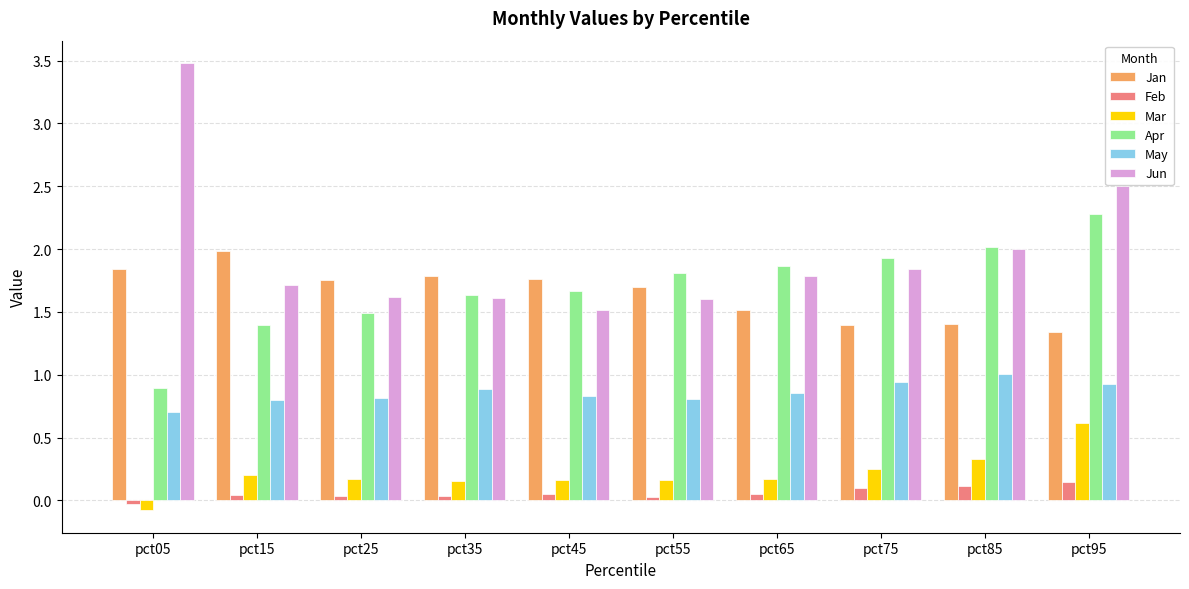

True or false: Mar has a value of 0.2 at pct25.

True